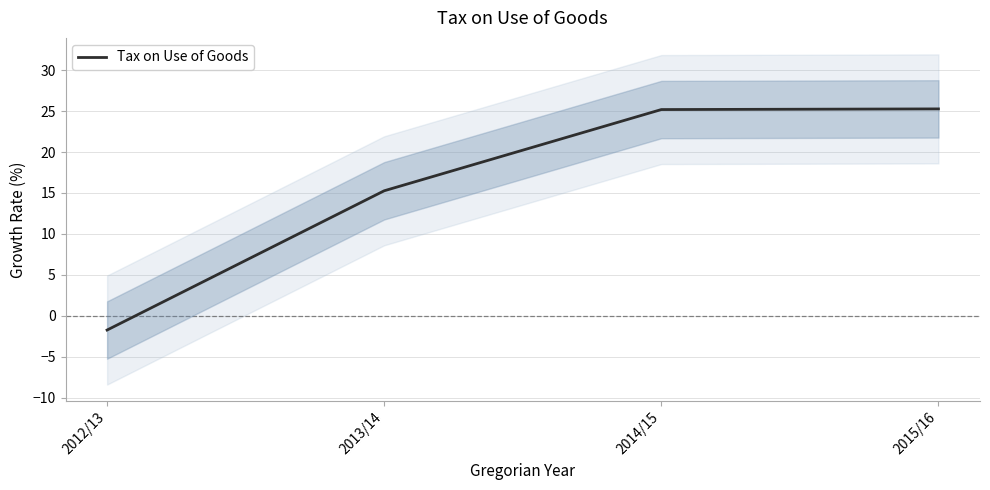

The value at 2013/14 is 27.1. True or false?

False